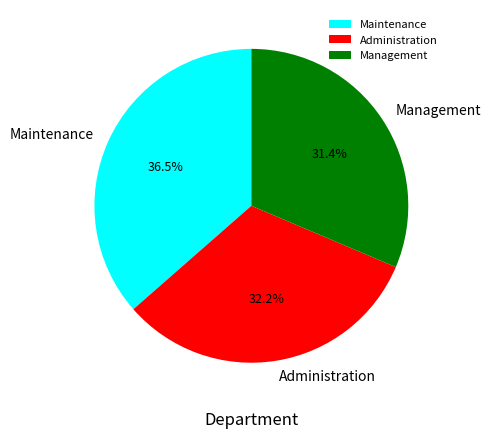

Which category has the smallest portion of the pie?

Management